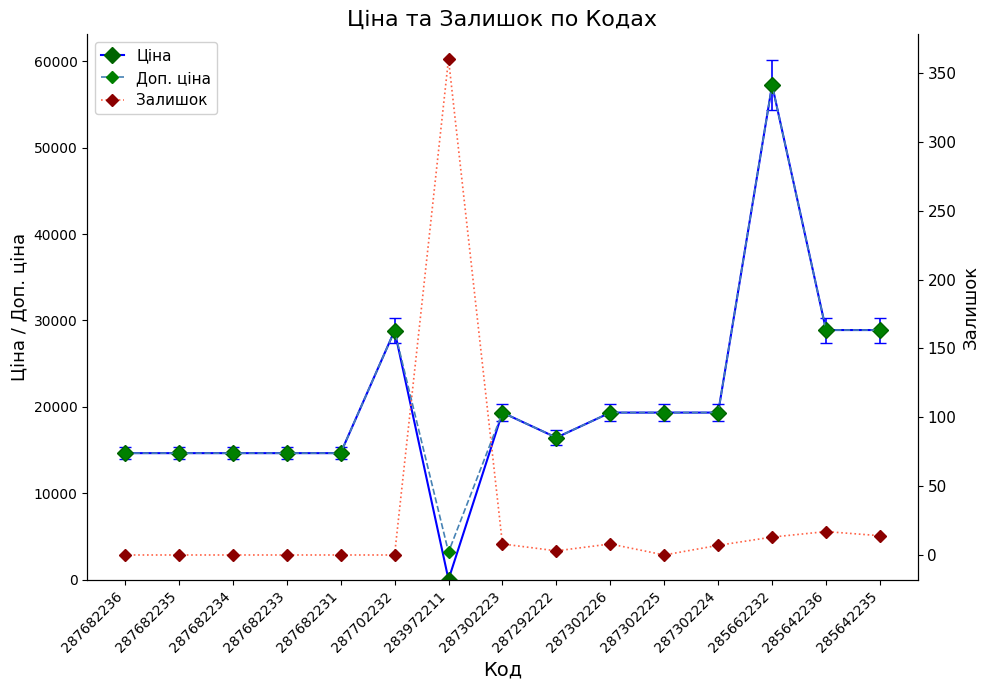

List the series in order of their peak value, highest first.

Ціна, Доп. ціна, Залишок